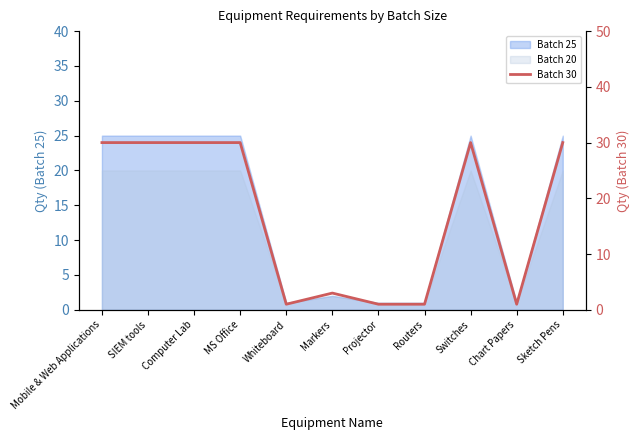

What is the approximate value at Sketch Pens?

30